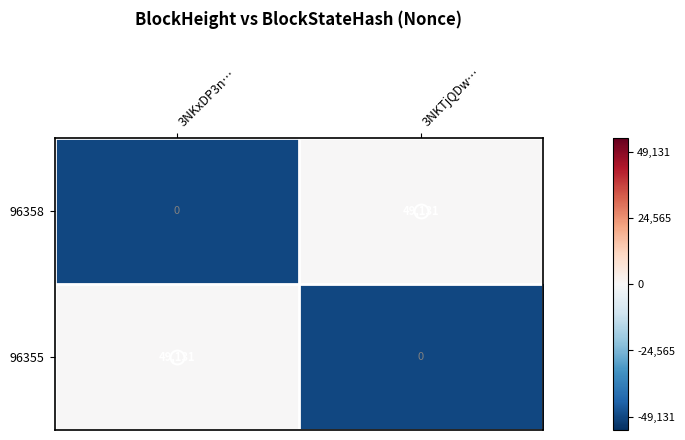

What is the total value across all series at 3NKxDP3n…?

49131